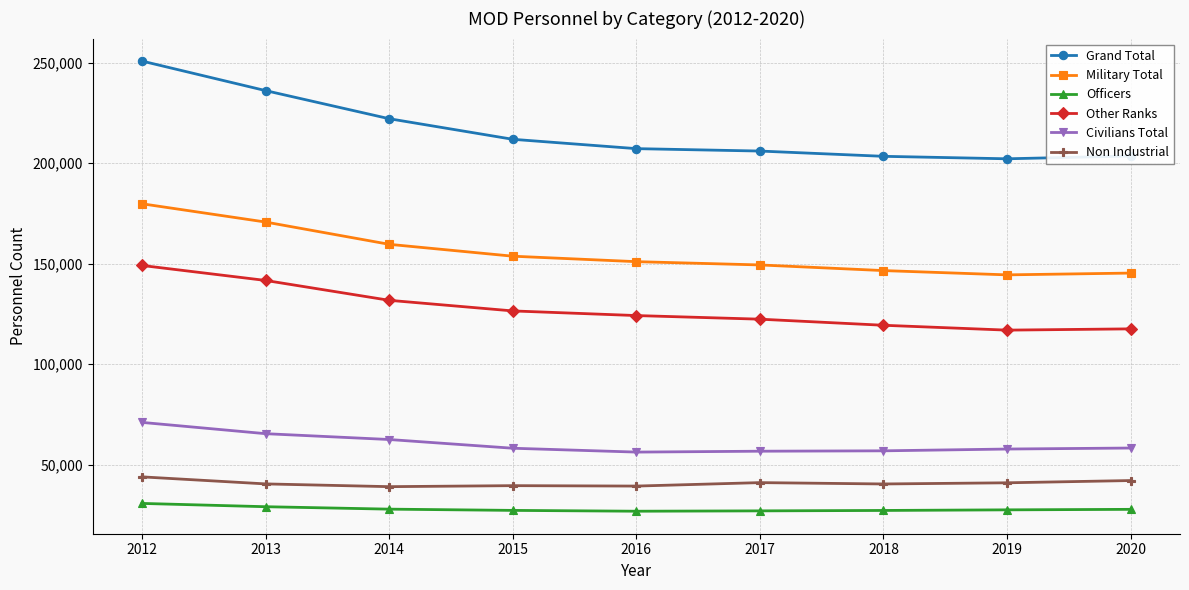

What is the maximum value shown in the chart?

250810